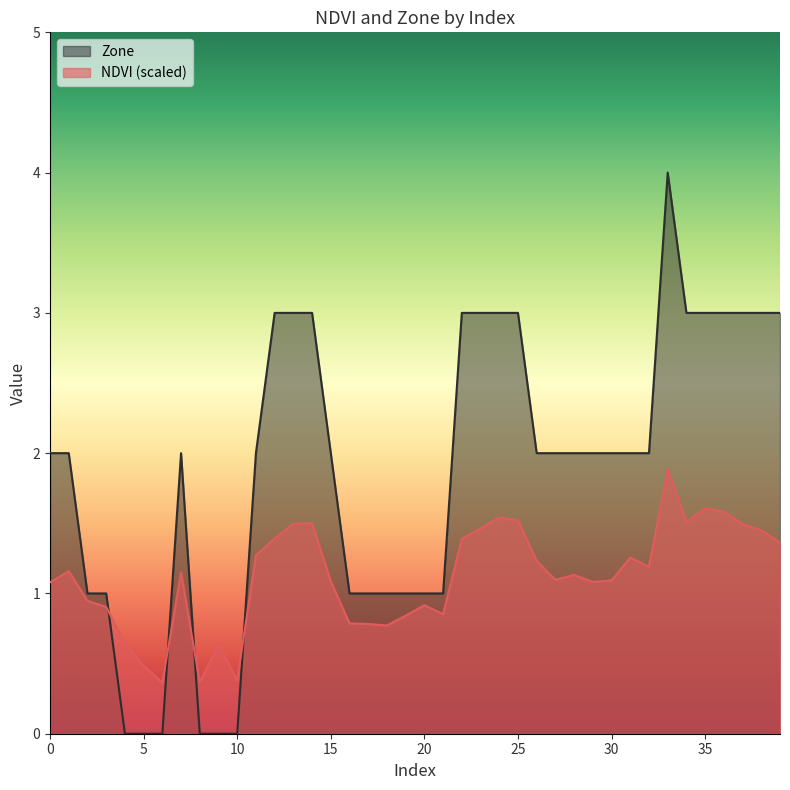

Rank the series at 28 from highest to lowest value.

Zone, NDVI